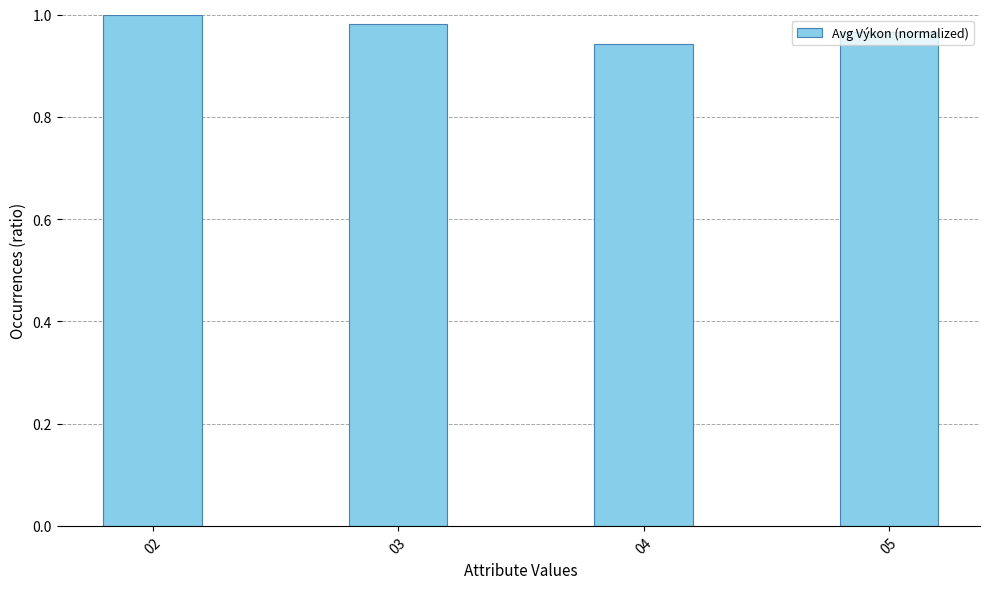

The value at 03 is 1.4. True or false?

False